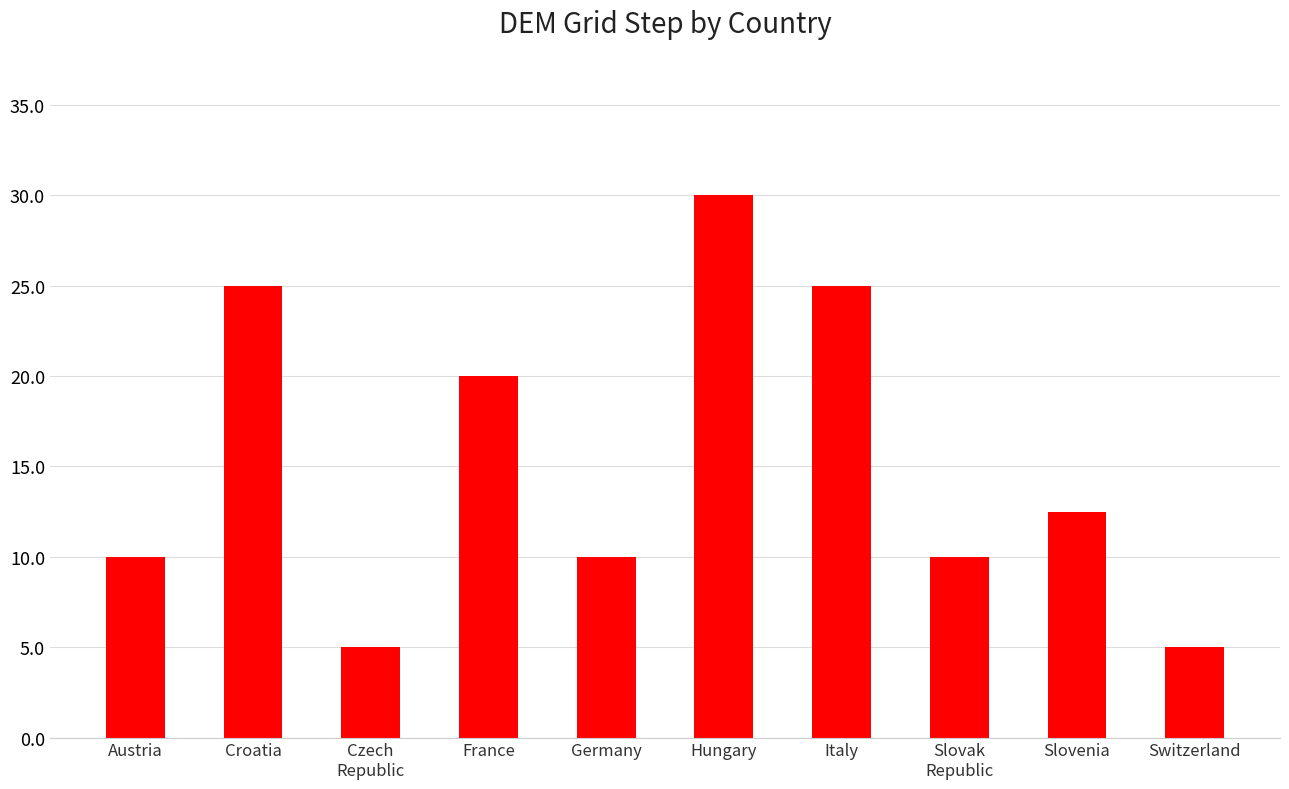

True or false: the data shows 25.0 at Italy.

True